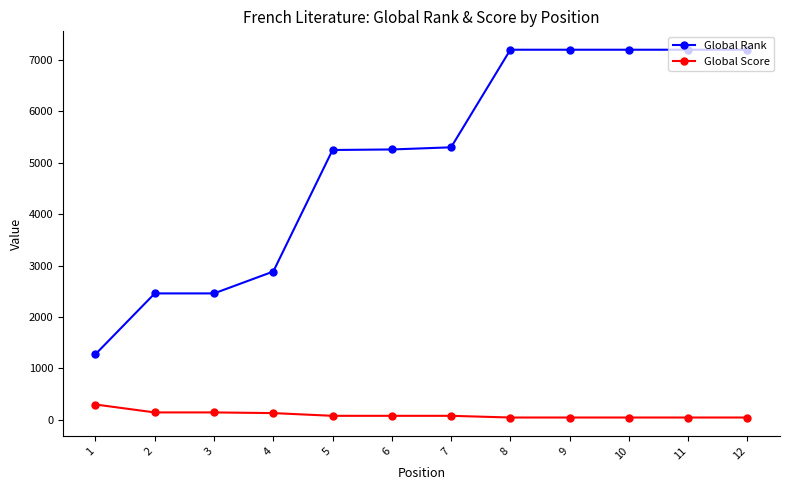

Read the Global Rank value at 3.

2460